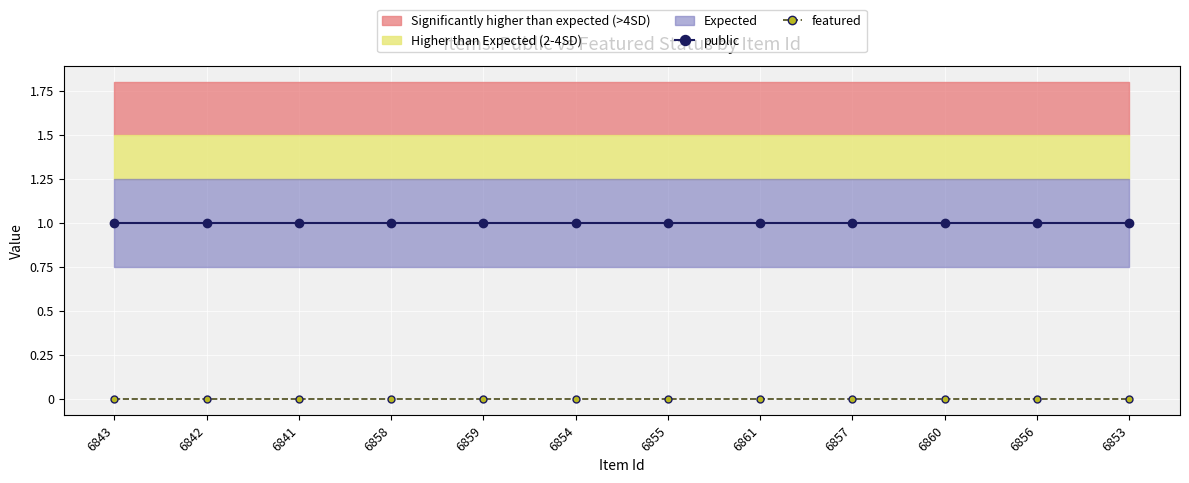

At which category is the sum across all series the highest?

6843